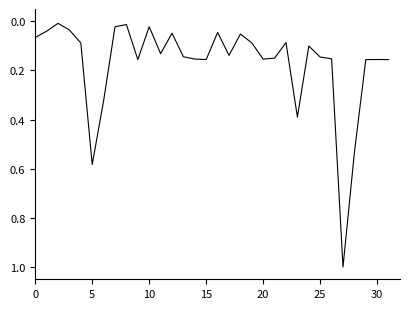

How many lines are shown in the chart?

1